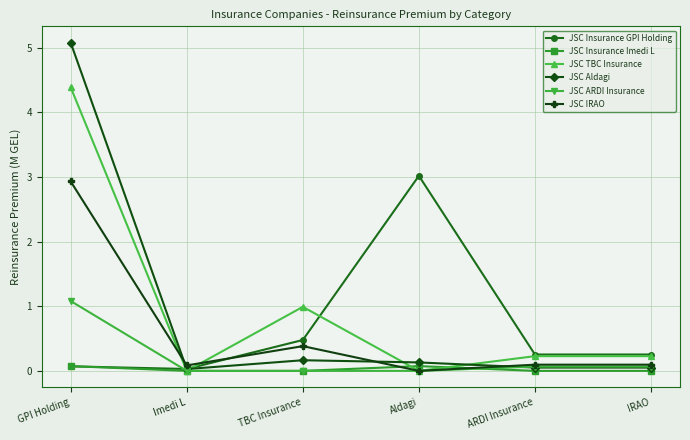

Is it true that JSC TBC Insurance equals 0.0 at Aldagi?

True